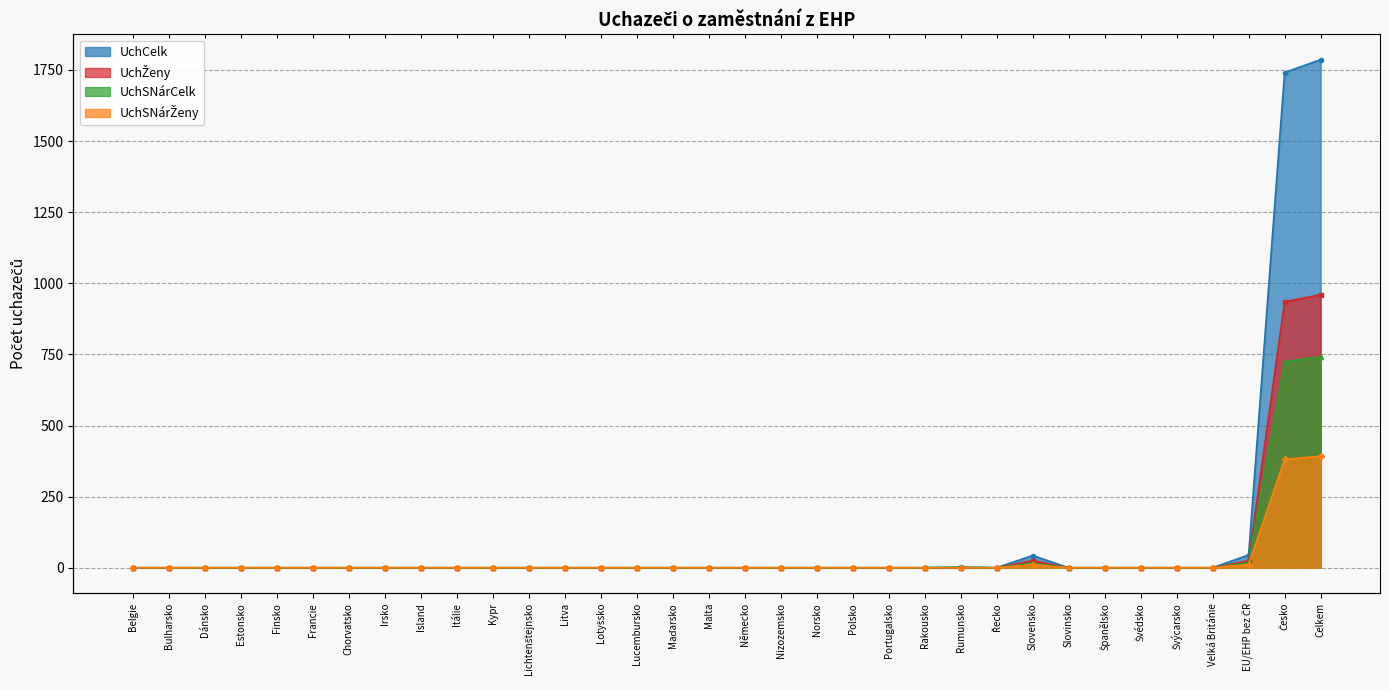

At which category is the sum across all series the highest?

Celkem